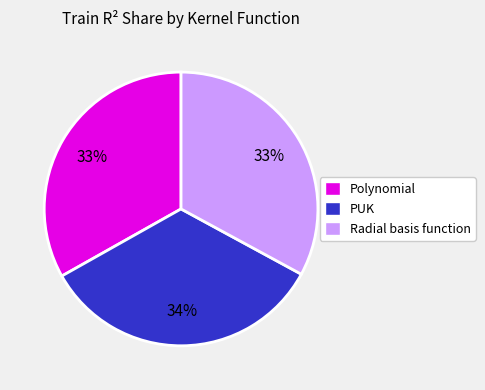

Does Radial basis function account for over 50% of the chart?

No